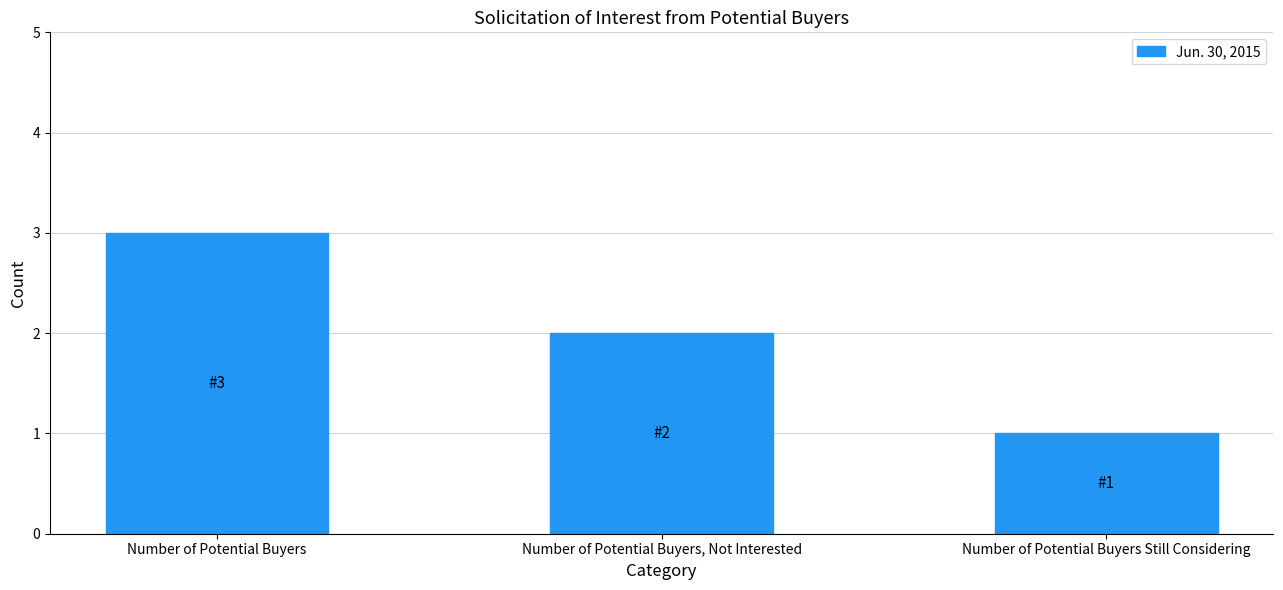

What is the change in value from Number of Potential Buyers, Not Interested to Number of Potential Buyers Still Considering?

-1